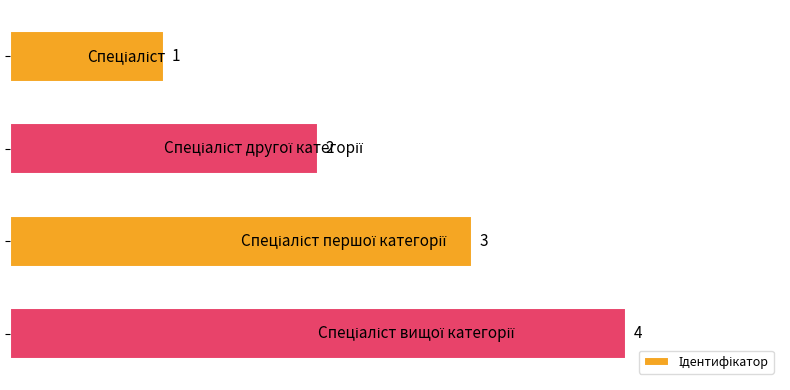

How many values are below 3?

2